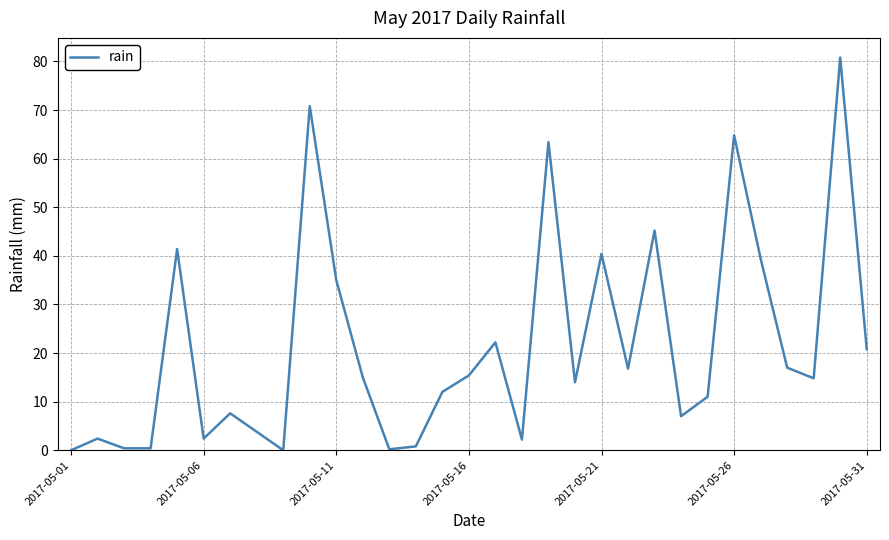

What is the greatest value displayed?

80.8